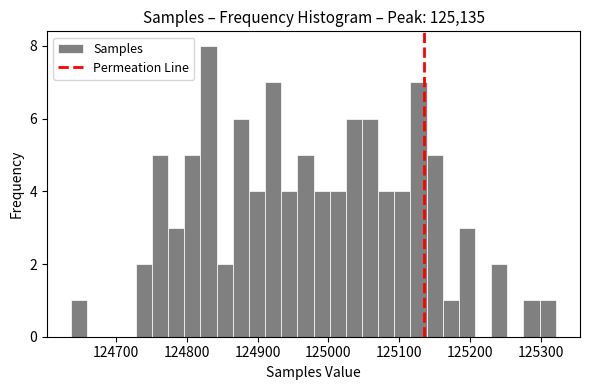

Read against the x-axis, roughly where is the centre of the tallest bar?

124830